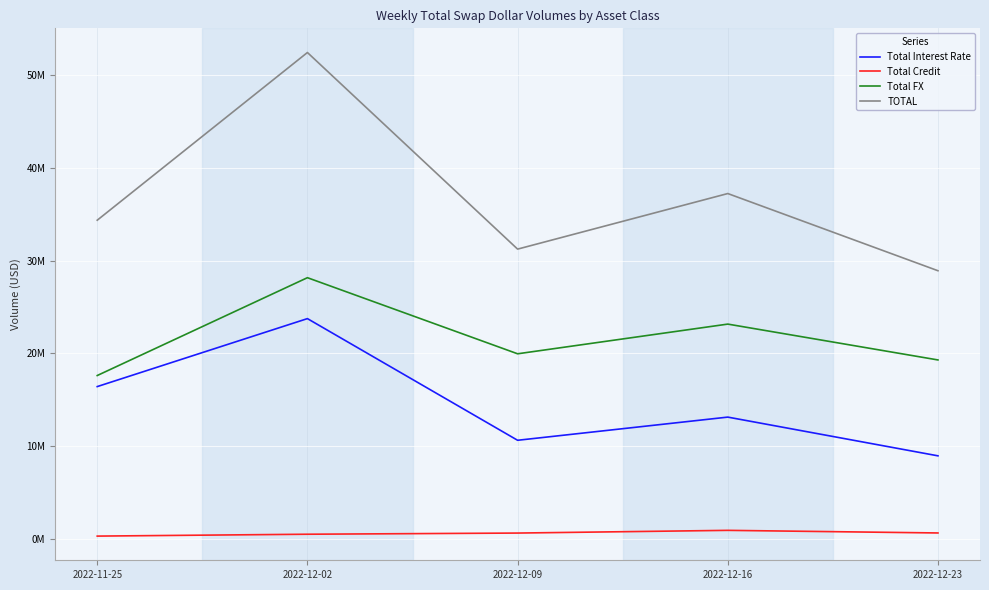

What is the difference between the highest and lowest values at 2022-12-16?

36289981